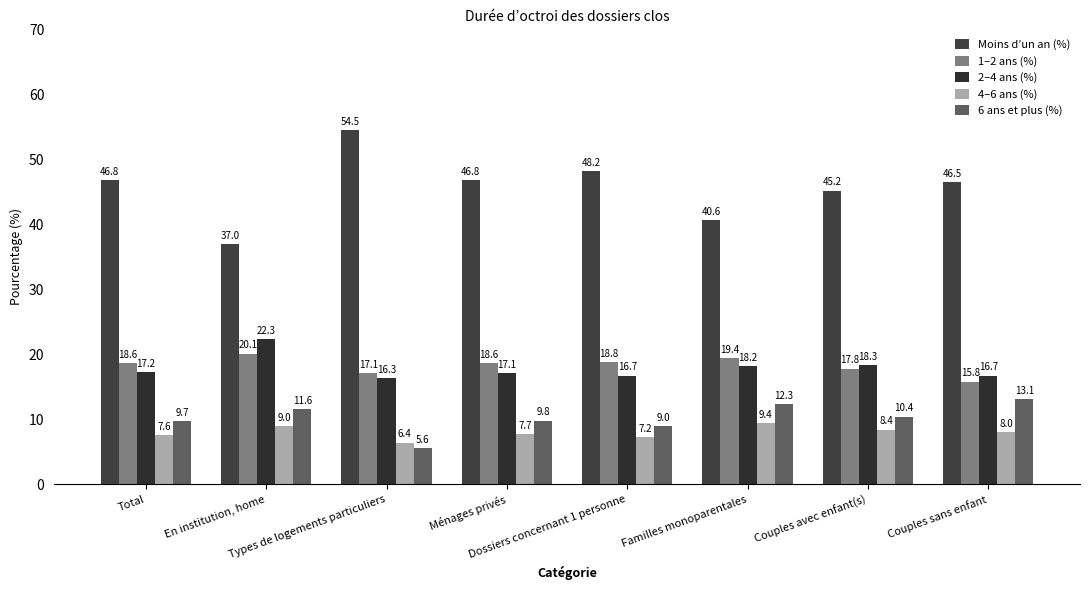

What is the greatest value displayed?

54.5